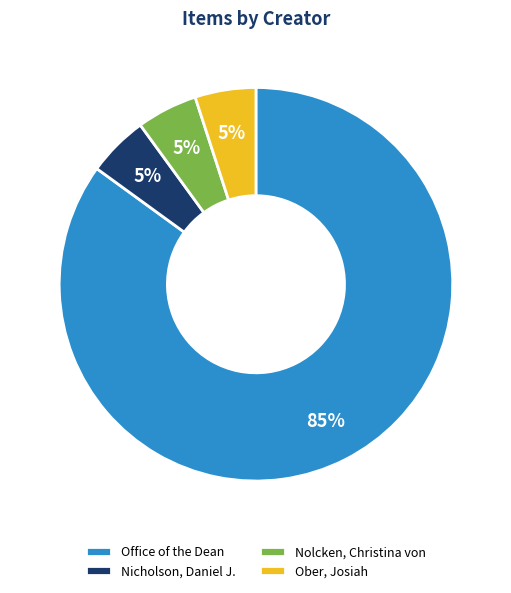

To the nearest percent, what is the combined percentage of Ober, Josiah and Nolcken, Christina von?

10%